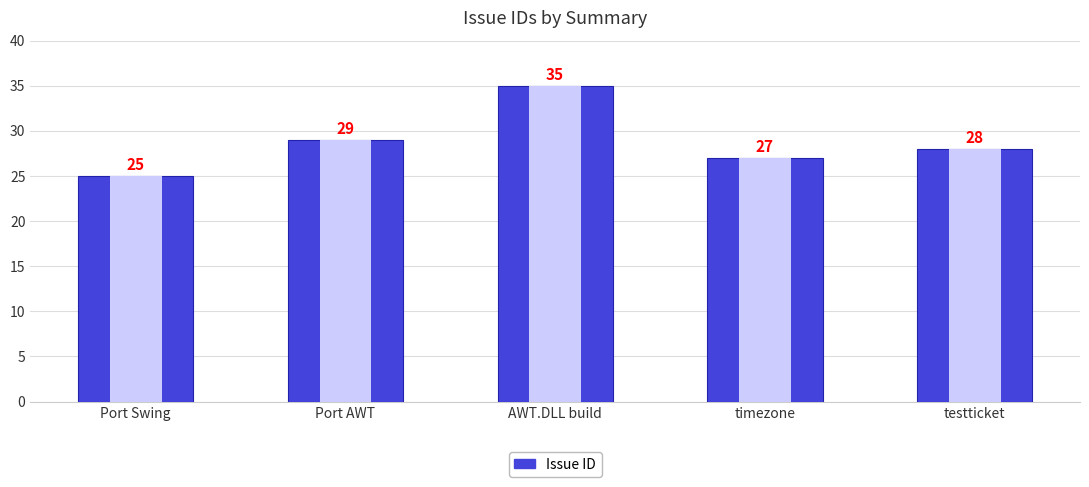

How many values are between 27 and 29?

3